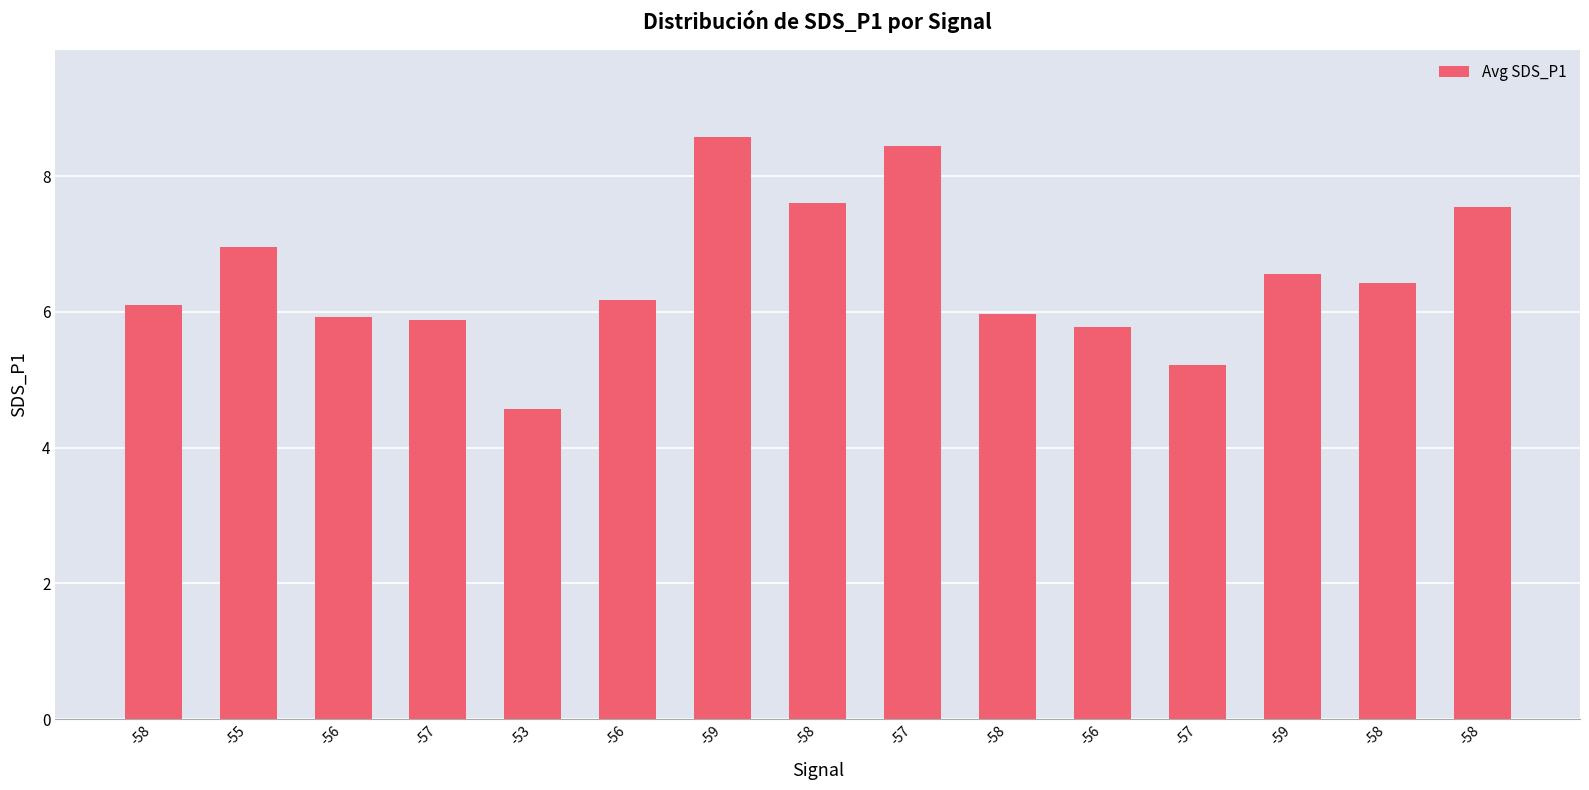

Reading left to right, what are all the values shown in this chart?

6.1	7.0	5.9	5.9	4.6	6.2	8.6	7.6	8.4	6.0	5.8	5.2	6.5	6.4	7.5